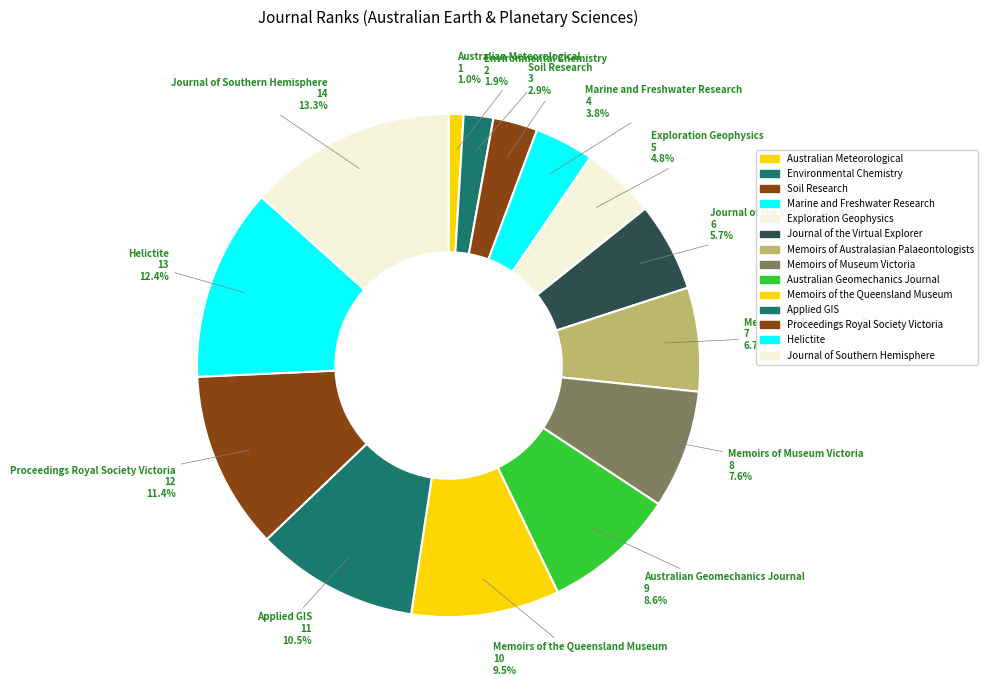

Is it true that Environmental Chemistry is 1% of the pie?

False